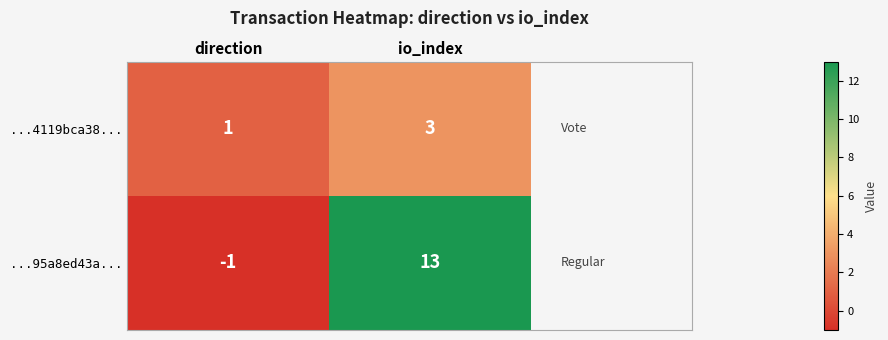

What is the sum of the ...95a8ed43a... values at direction and io_index?

12